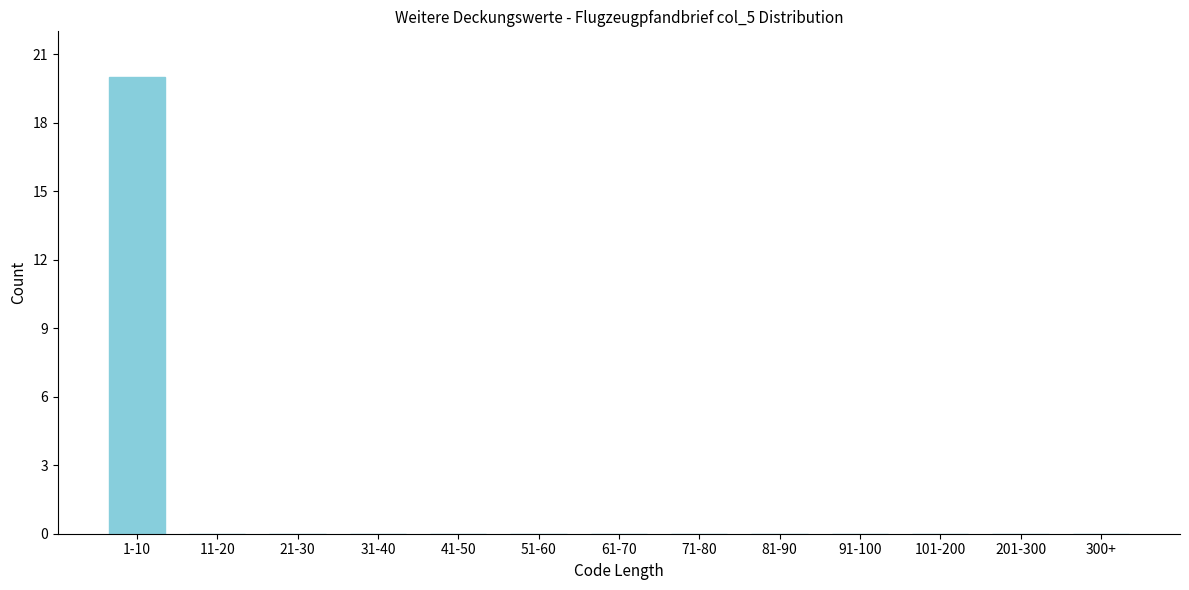

Reading right to left, what are all the values shown in this chart?

300+=0	201-300=0	101-200=0	91-100=0	81-90=0	71-80=0	61-70=0	51-60=0	41-50=0	31-40=0	21-30=0	11-20=0	1-10=20